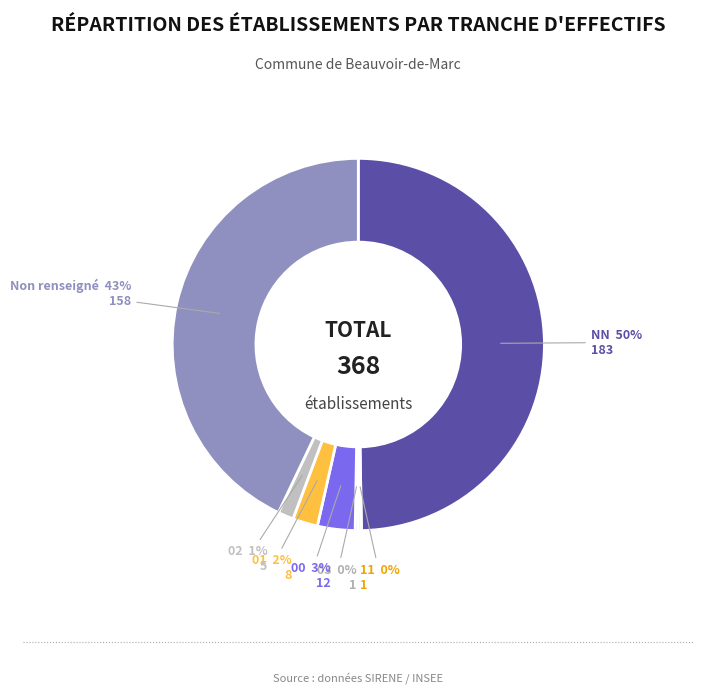

To the nearest percent, what is the average slice percentage?

14%